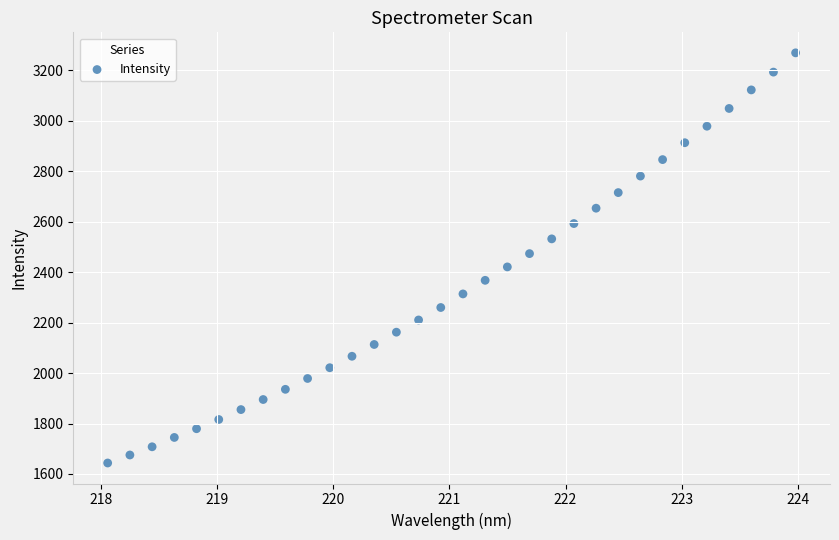

What is the range of Y values (max minus min)?

1625.4